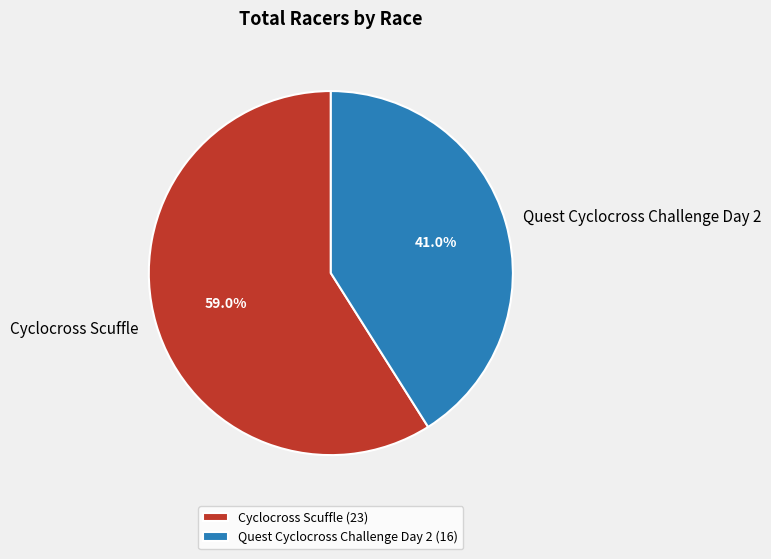

Is it true that Quest Cyclocross Challenge Day 2 is 41% of the pie?

True